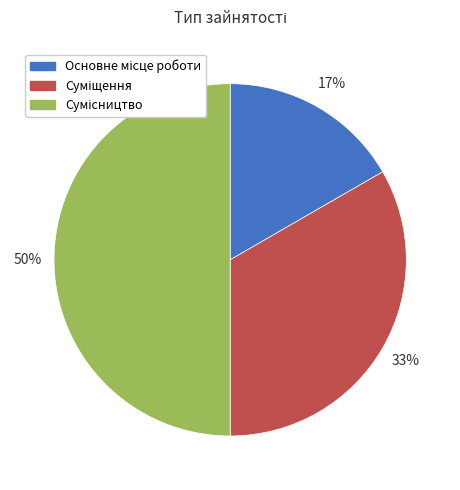

To the nearest percent, what is the difference between the largest and smallest slice percentages?

33%